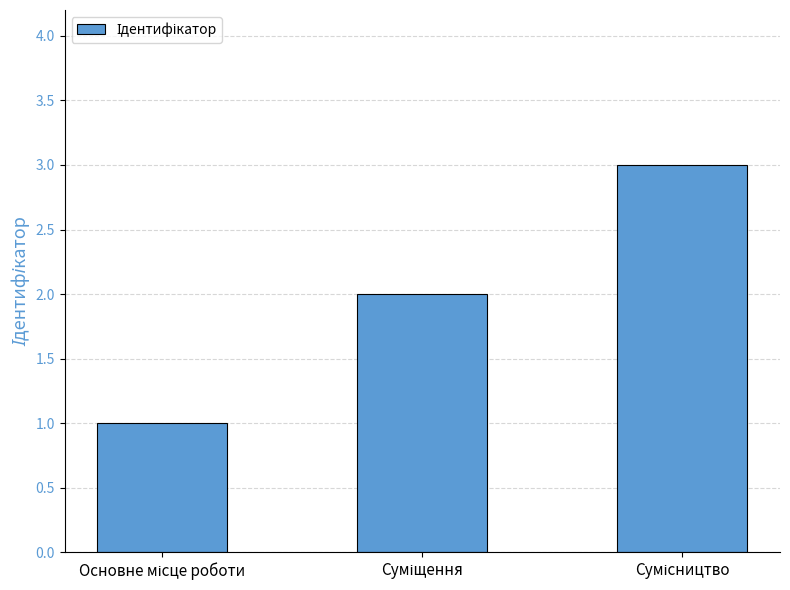

What is the maximum value shown in the chart?

3